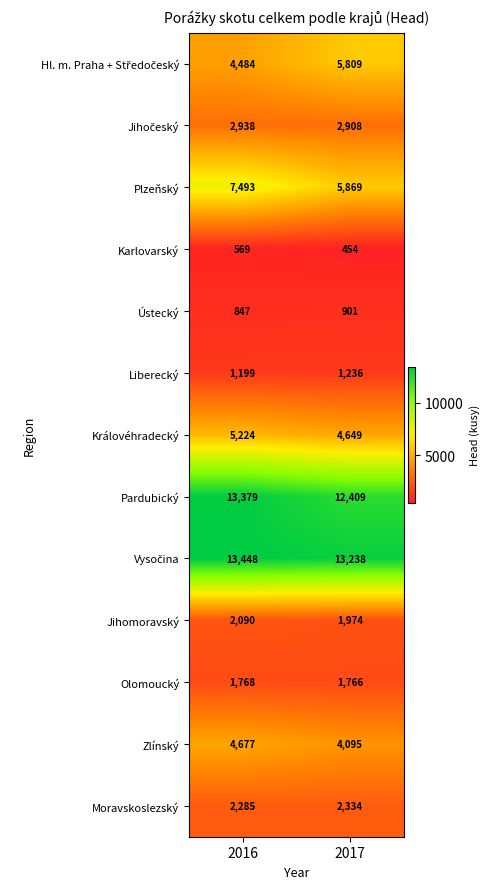

At which label does Pardubický reach its minimum?

2017